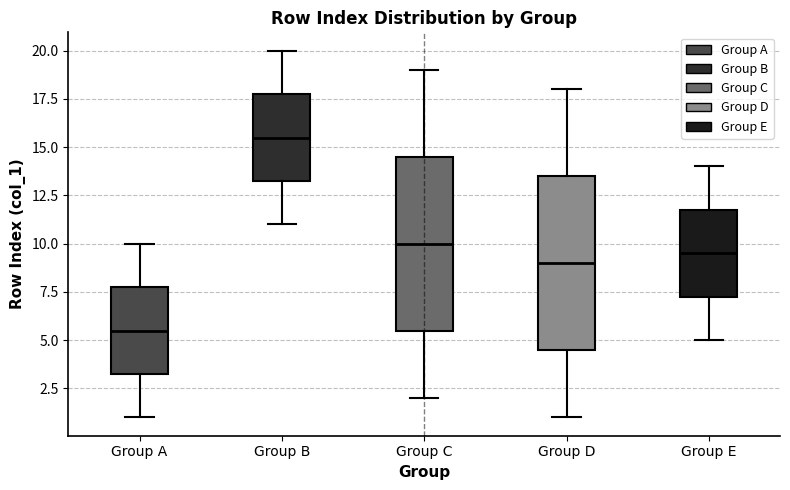

Reading left to right, transcribe this box plot: for each box, give where its median line is, the range the box spans, and where its two whiskers end, as read against the y-axis. The values are not printed on the chart, so give them approximately, as read against the axis.

Group A: median 5.5, box 3.5 to 8.0, whiskers 1.0 to 10.0
Group B: median 15.5, box 13.5 to 18.0, whiskers 11.0 to 20.0
Group C: median 10.0, box 5.5 to 14.5, whiskers 2.0 to 19.0
Group D: median 9.0, box 4.5 to 13.5, whiskers 1.0 to 18.0
Group E: median 9.5, box 7.5 to 12.0, whiskers 5.0 to 14.0